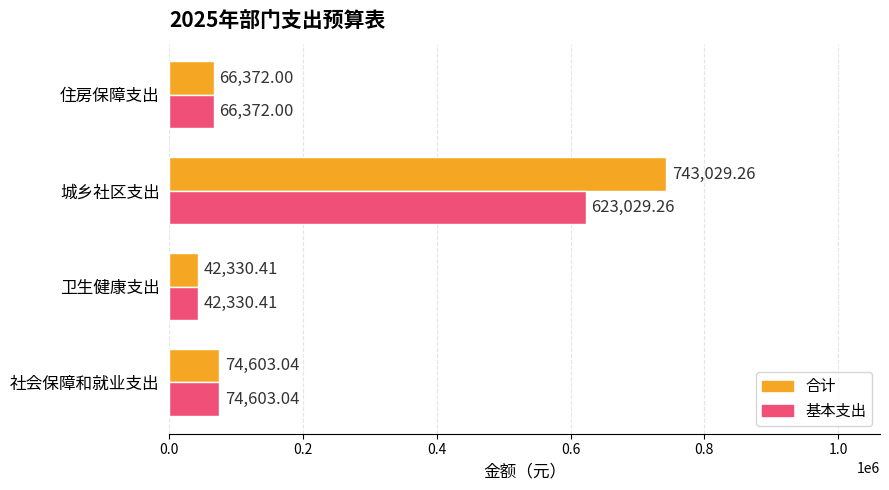

What is the total value across all series at 社会保障和就业支出?

149206.1